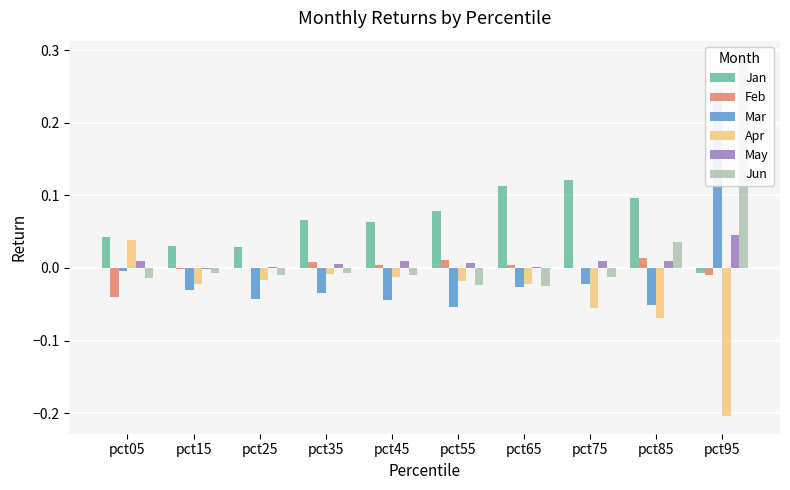

Which has a higher value, pct45 or pct15?

pct45